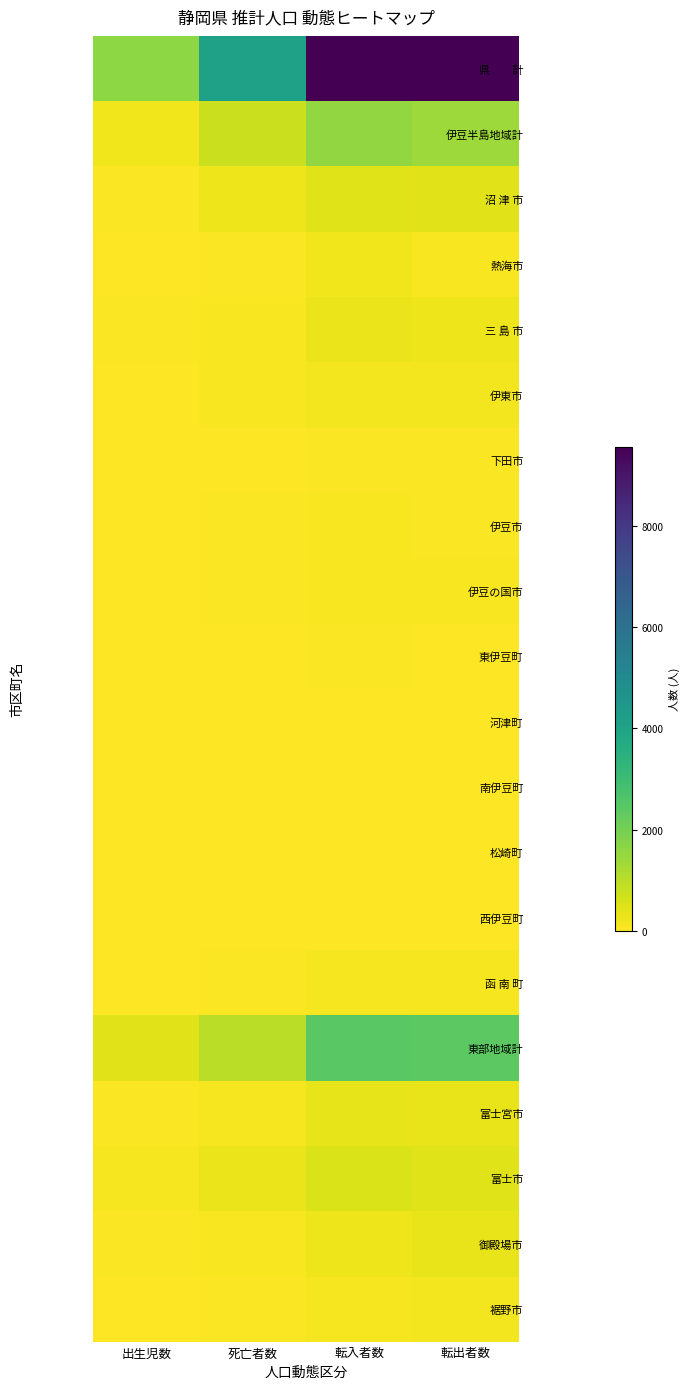

Between 出生児数 and 死亡者数, which is larger?

死亡者数